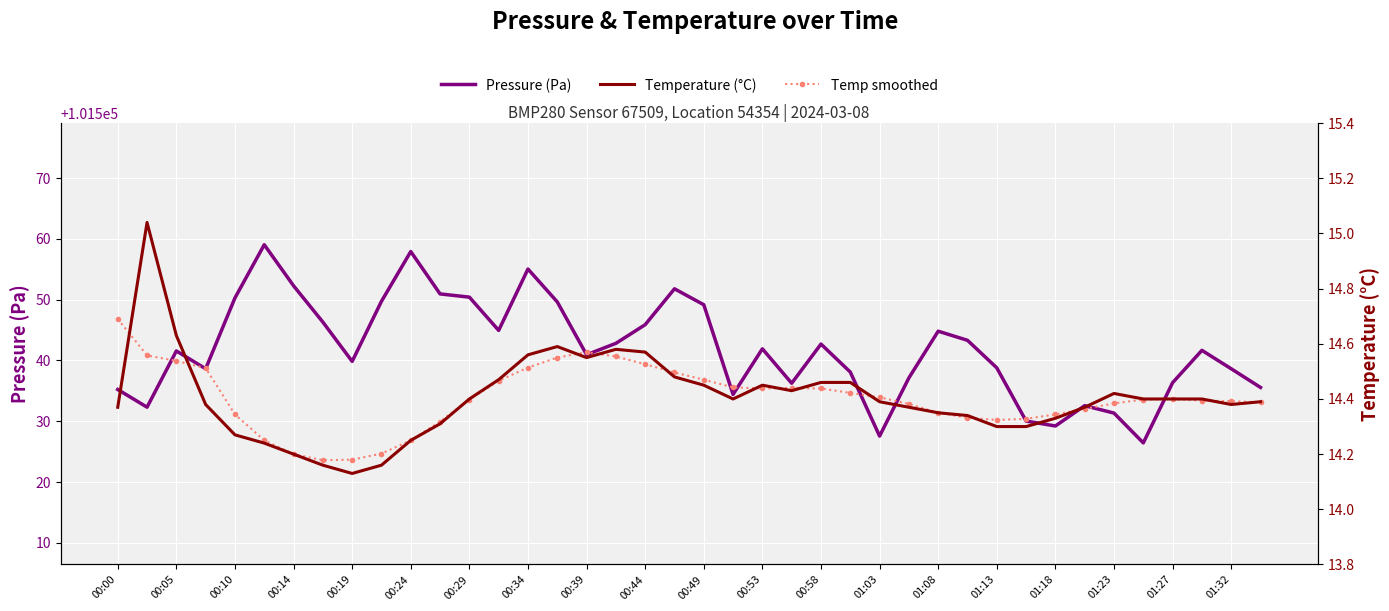

What is the minimum value for Pressure (Pa)?

101526.4